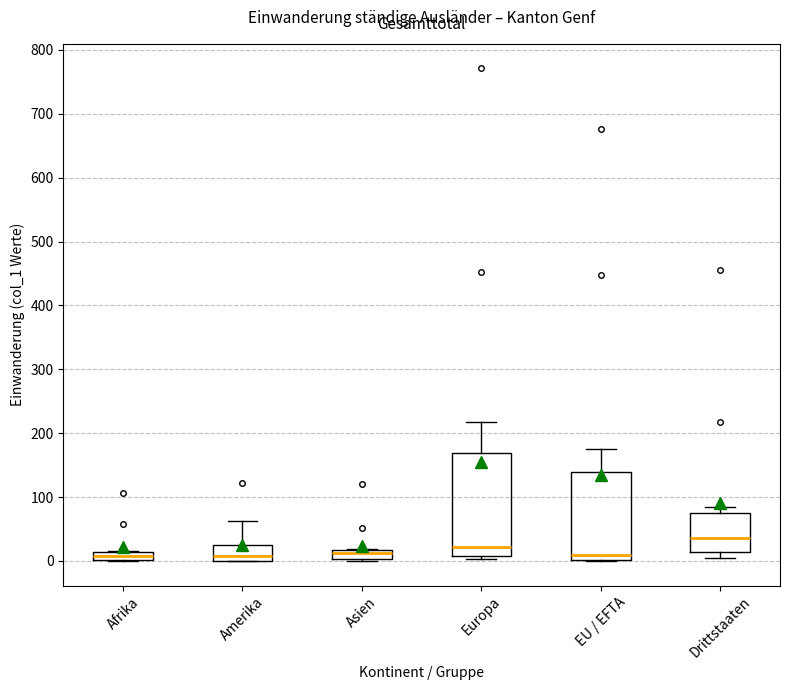

Which box's median line is the highest?

Drittstaaten